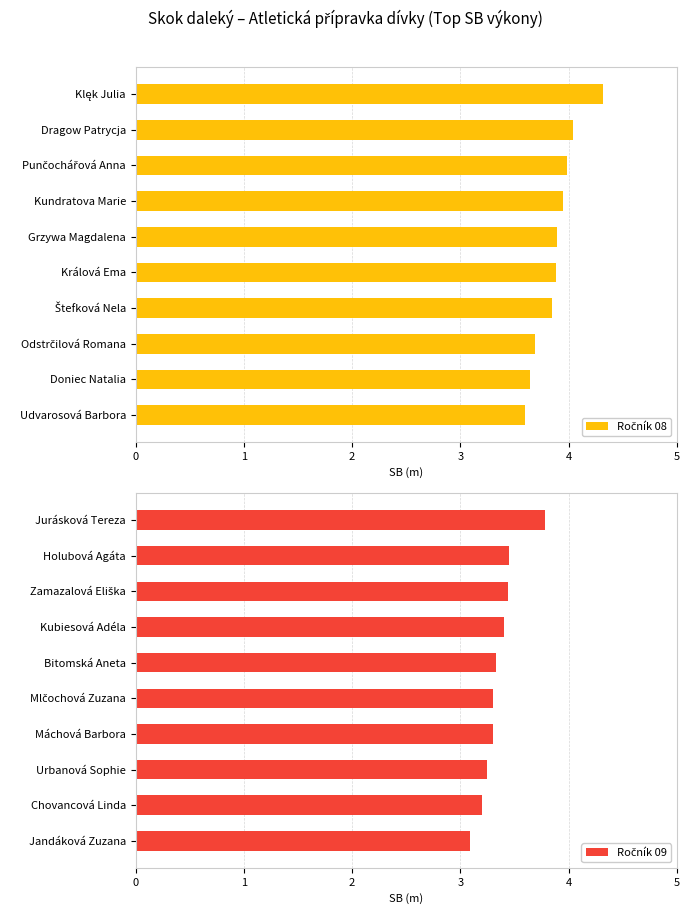

List the series in order of their overall mean, lowest first.

Ročník 09, Ročník 08